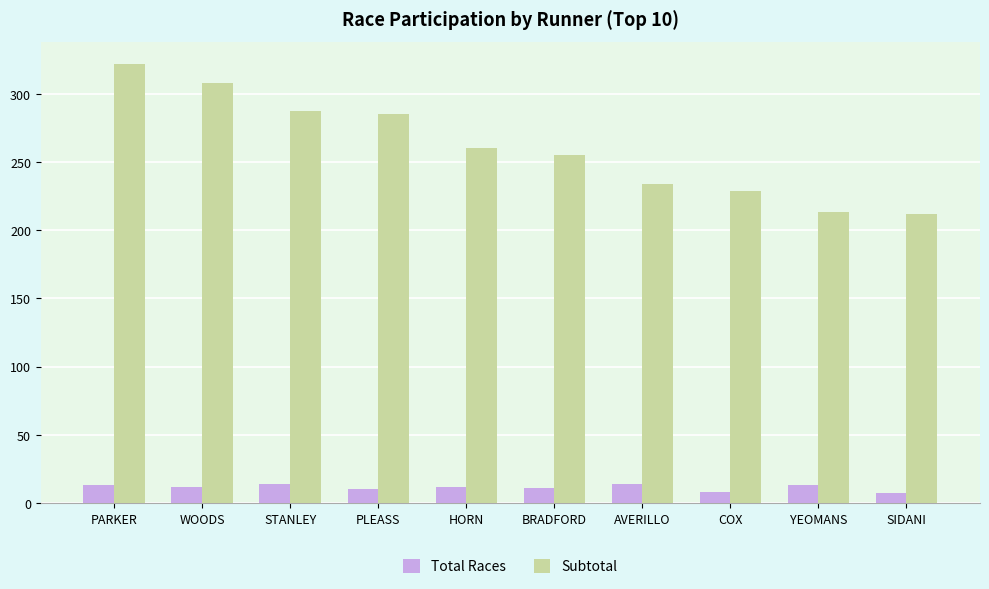

What position from the left is SIDANI?

10